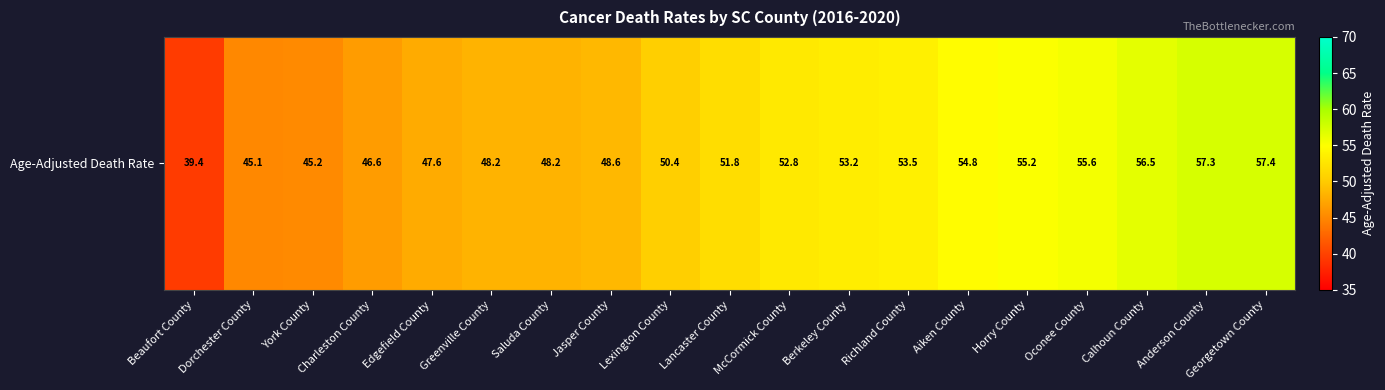

How many values are below 51?

9